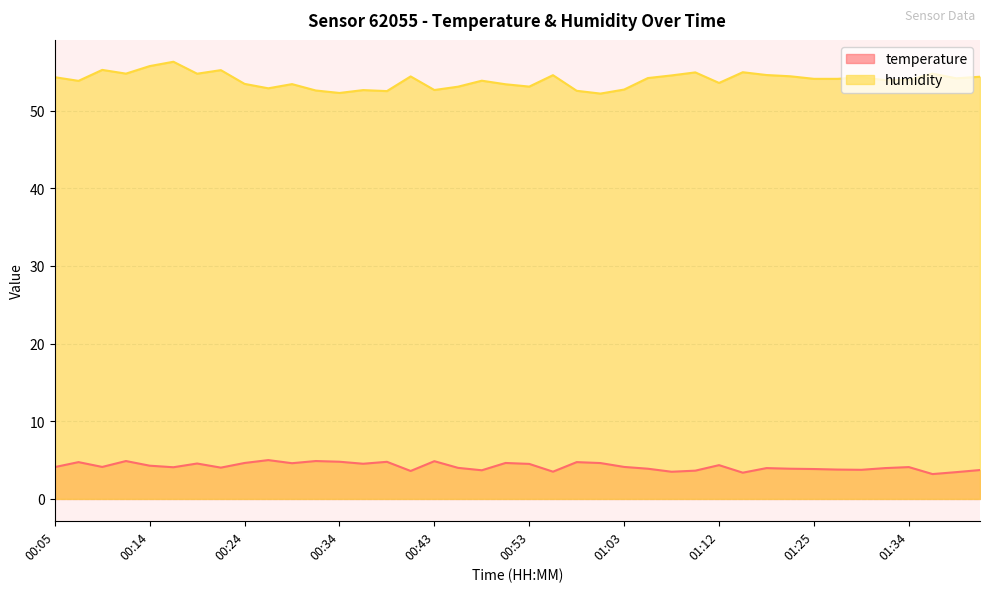

Which series has the largest range (max minus min)?

humidity